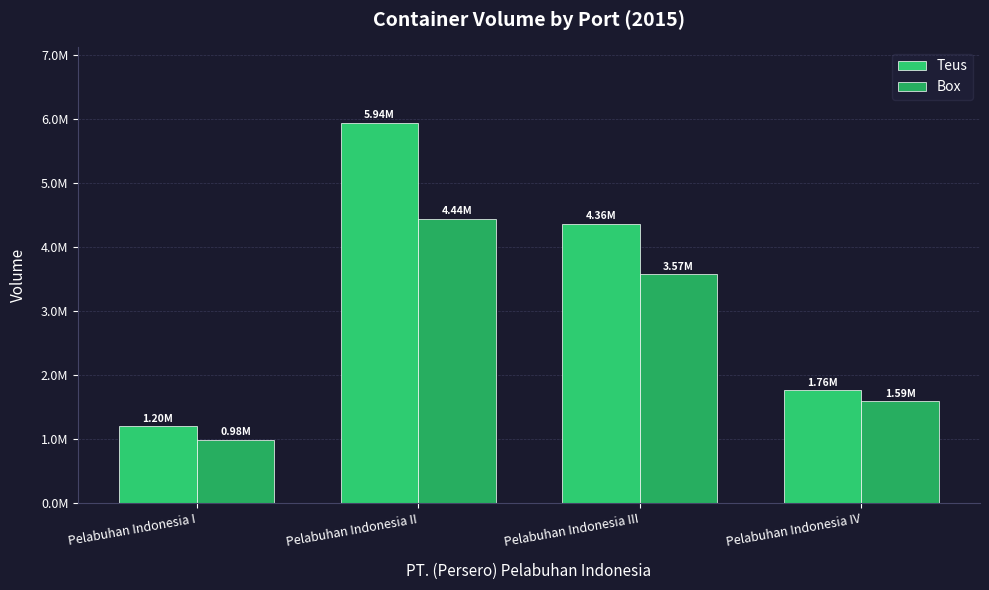

Are the bars horizontal?

No